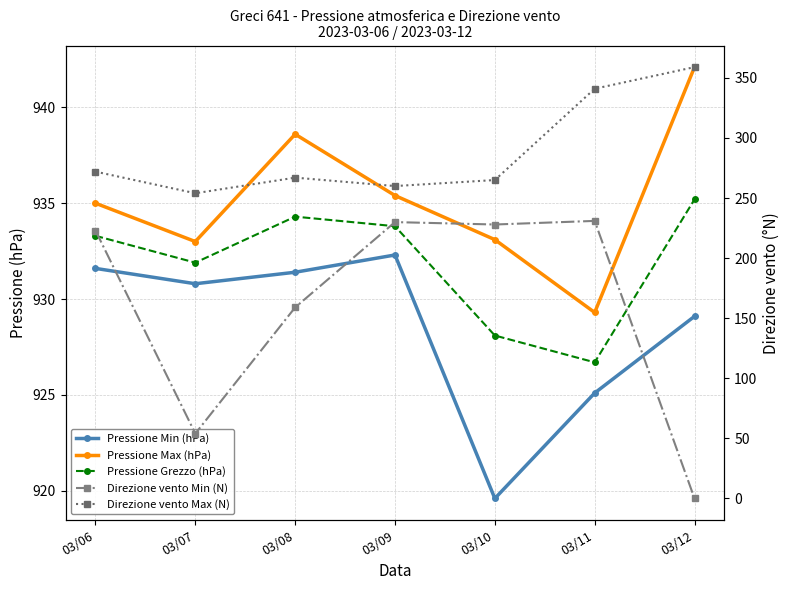

In Direzione vento Max (N), how many points are lower than both neighbors (excluding endpoints)?

2